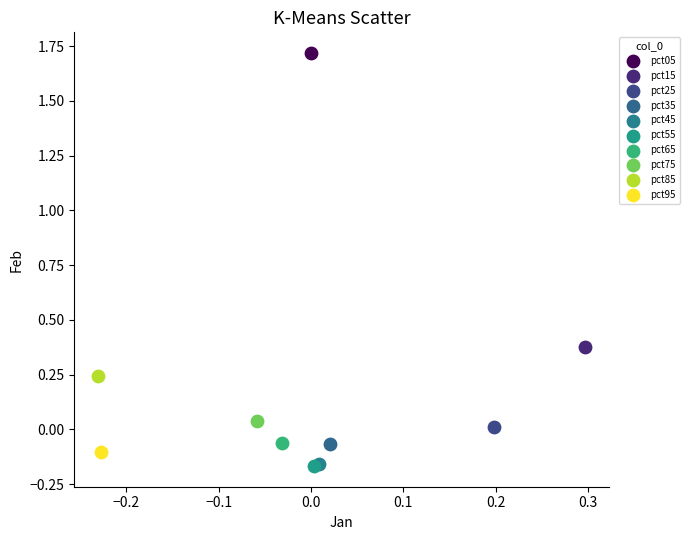

Which series contains the highest Y value?

pct05